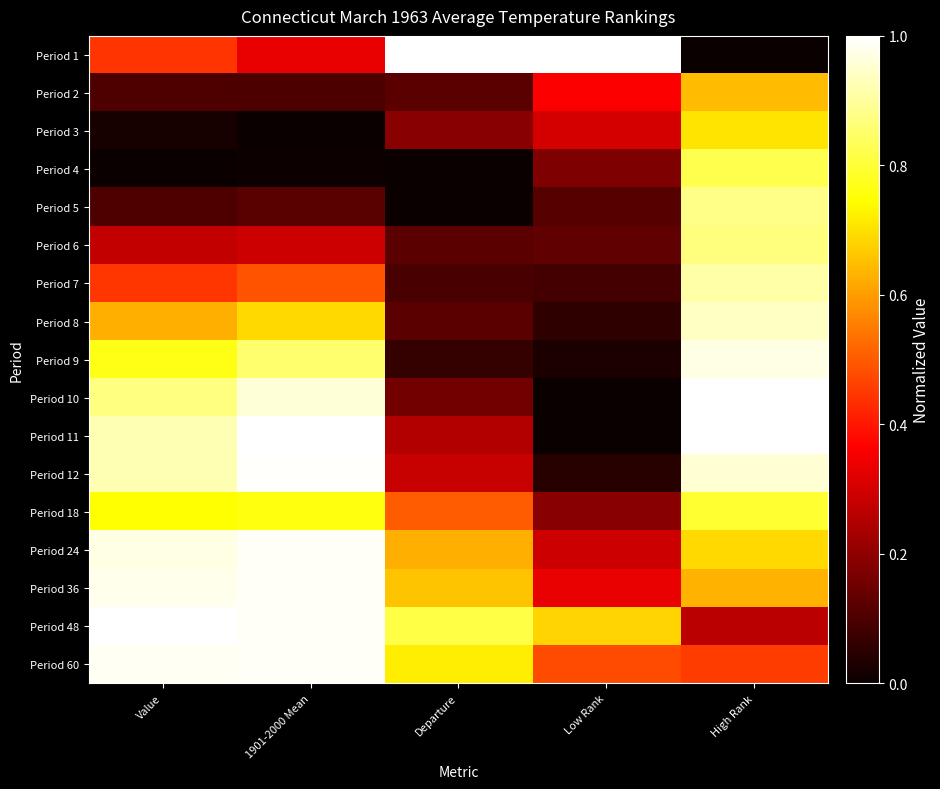

Rank the series at Low Rank from lowest to highest value.

Period 10, Period 11, Period 9, Period 12, Period 8, Period 7, Period 5, Period 6, Period 4, Period 18, Period 24, Period 3, Period 36, Period 2, Period 60, Period 48, Period 1